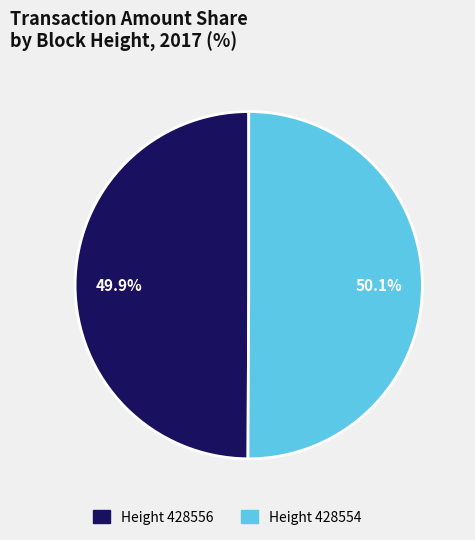

Does any single category account for the majority?

Yes